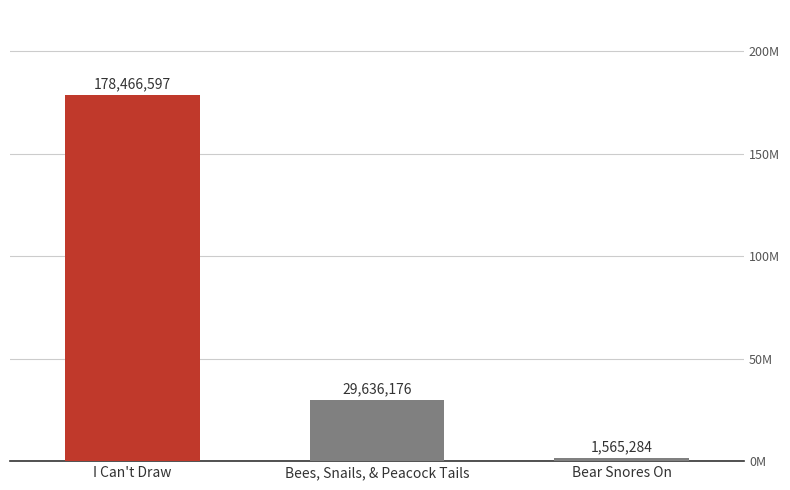

Where does the data first go above 29636176?

I Can't Draw